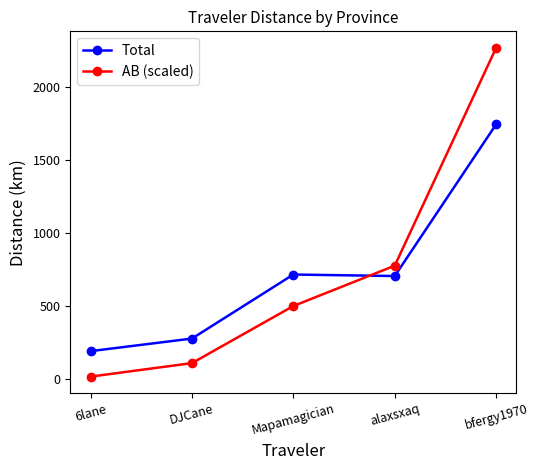

What is the label of the 4th point from the left?

alaxsxaq